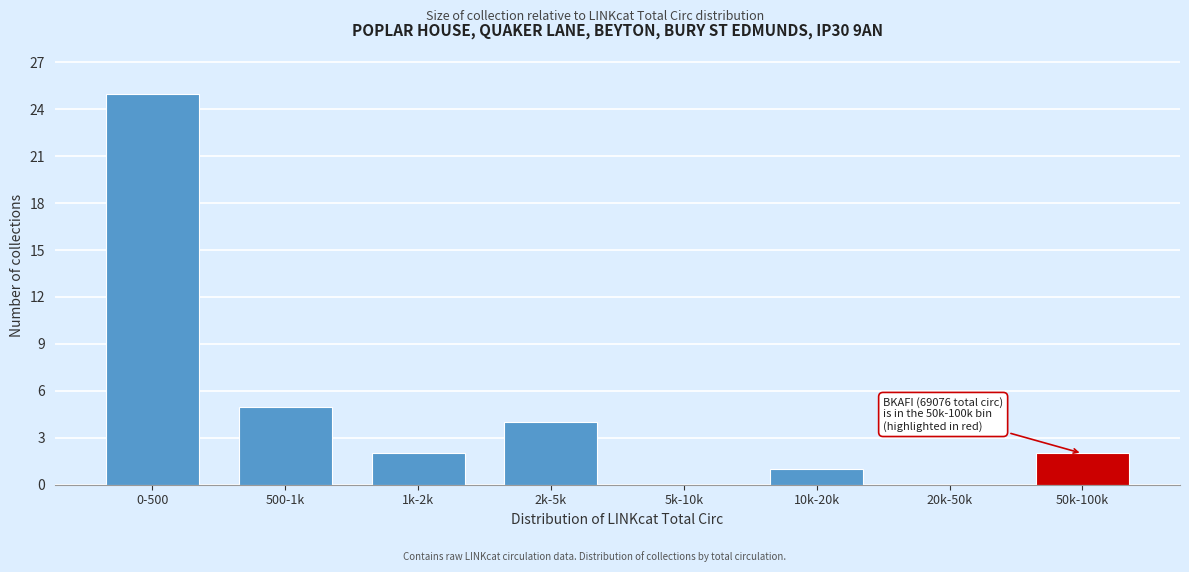

Reading right to left, list all the values displayed in this chart.

50k-100k=2	20k-50k=0	10k-20k=1	5k-10k=0	2k-5k=4	1k-2k=2	500-1k=5	0-500=25